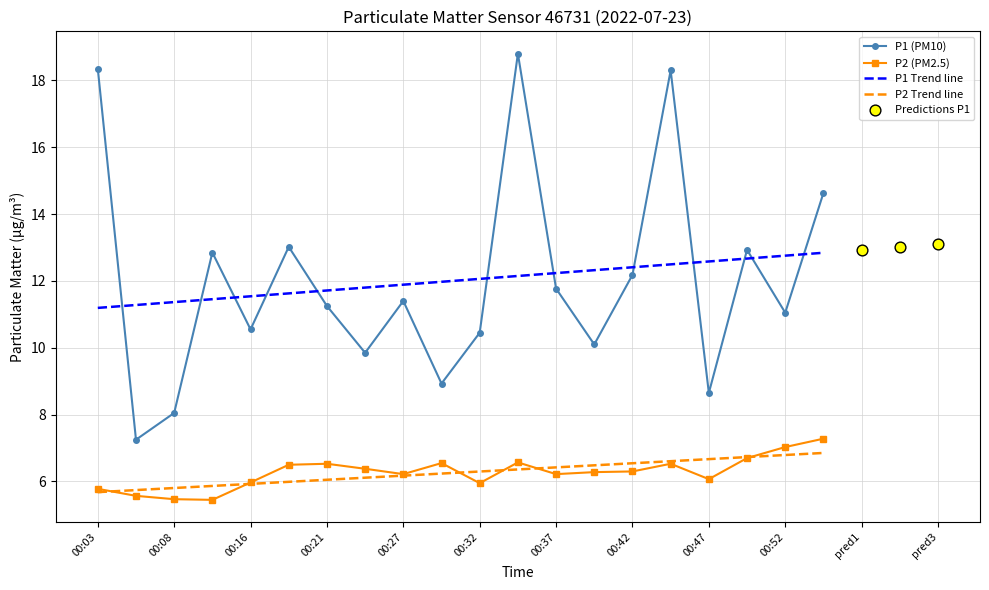

Which series has the largest total across all categories?

P1